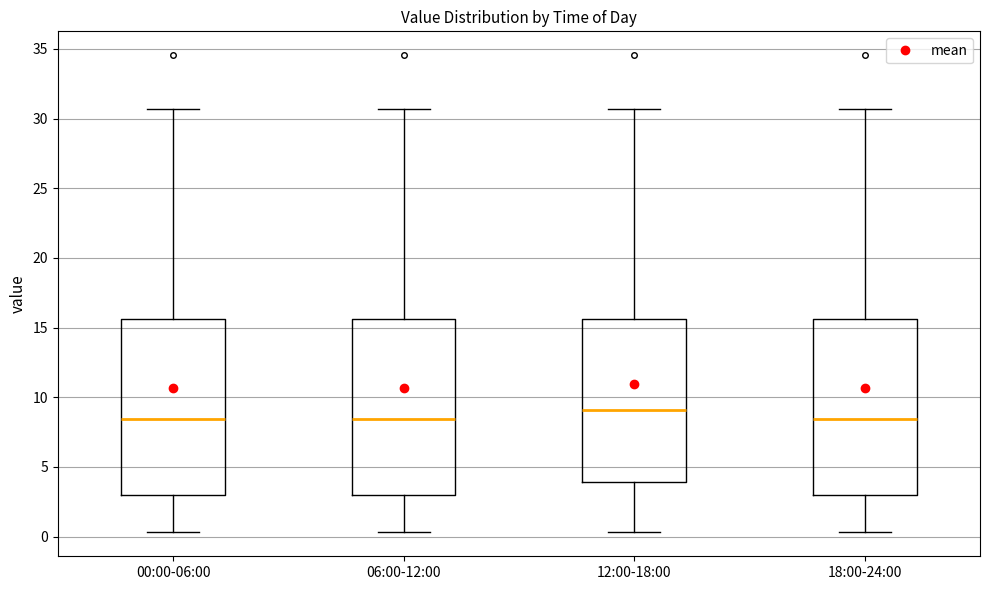

Reading left to right, transcribe this box plot: for each box, give where its median line is, the range the box spans, and where its two whiskers end, as read against the y-axis. The values are not printed on the chart, so give them approximately, as read against the axis.

00:00-06:00: median 8.5, box 3.0 to 15.5, whiskers 0.5 to 30.5
06:00-12:00: median 8.5, box 3.0 to 15.5, whiskers 0.5 to 30.5
12:00-18:00: median 9.0, box 4.0 to 15.5, whiskers 0.5 to 30.5
18:00-24:00: median 8.5, box 3.0 to 15.5, whiskers 0.5 to 30.5